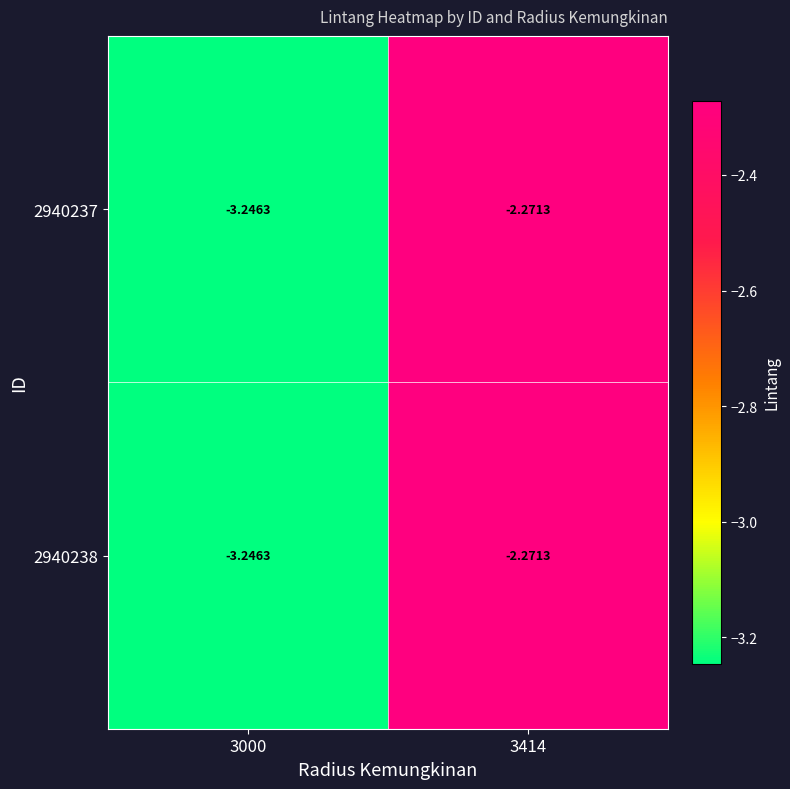

How many data points does each series have?

2